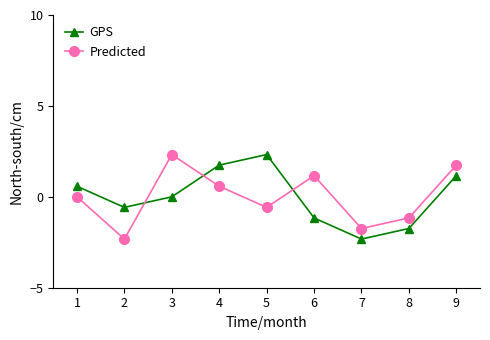

What is the value of the GPS point at the 7th from the left?

-2.3